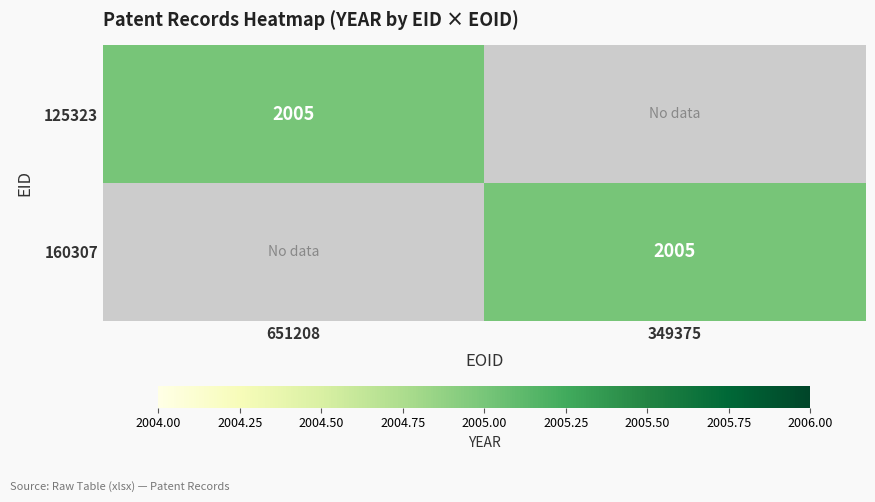

Reading left to right, transcribe all the data shown in this chart.

125323: 2005	0
160307: 2005	0